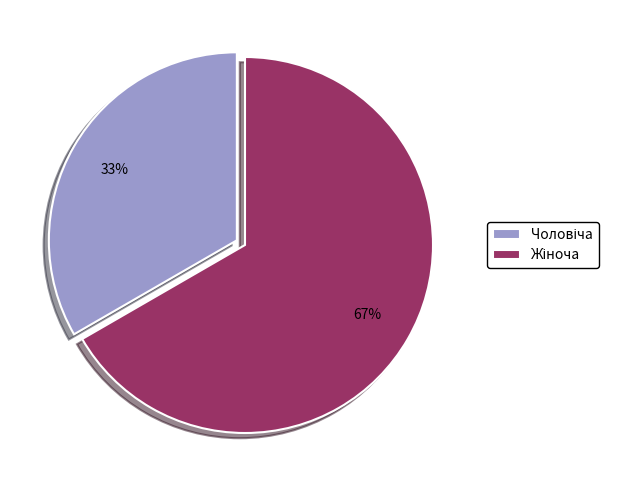

To the nearest percent, what is the average slice percentage?

50%